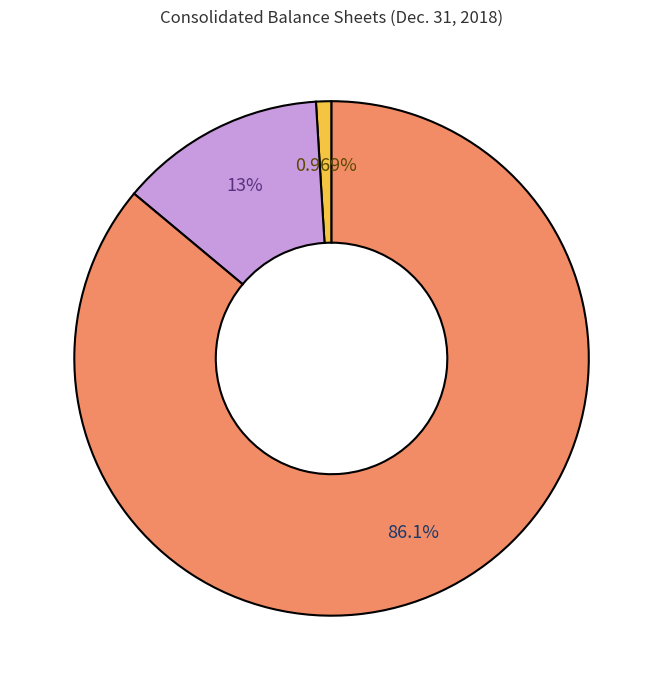

Does any single category account for the majority?

Yes